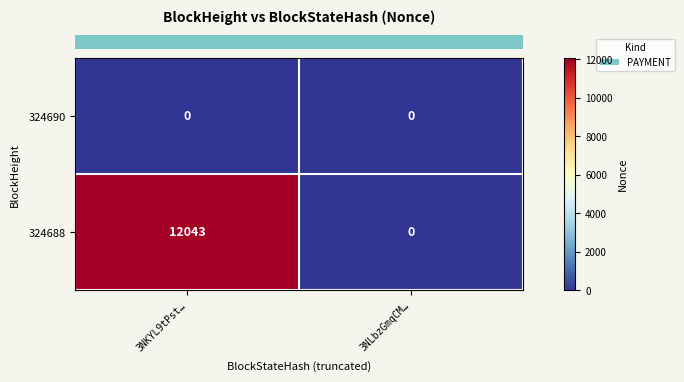

The 324688 series shows 0 at 3NLbzGmqCM…. True or false?

True